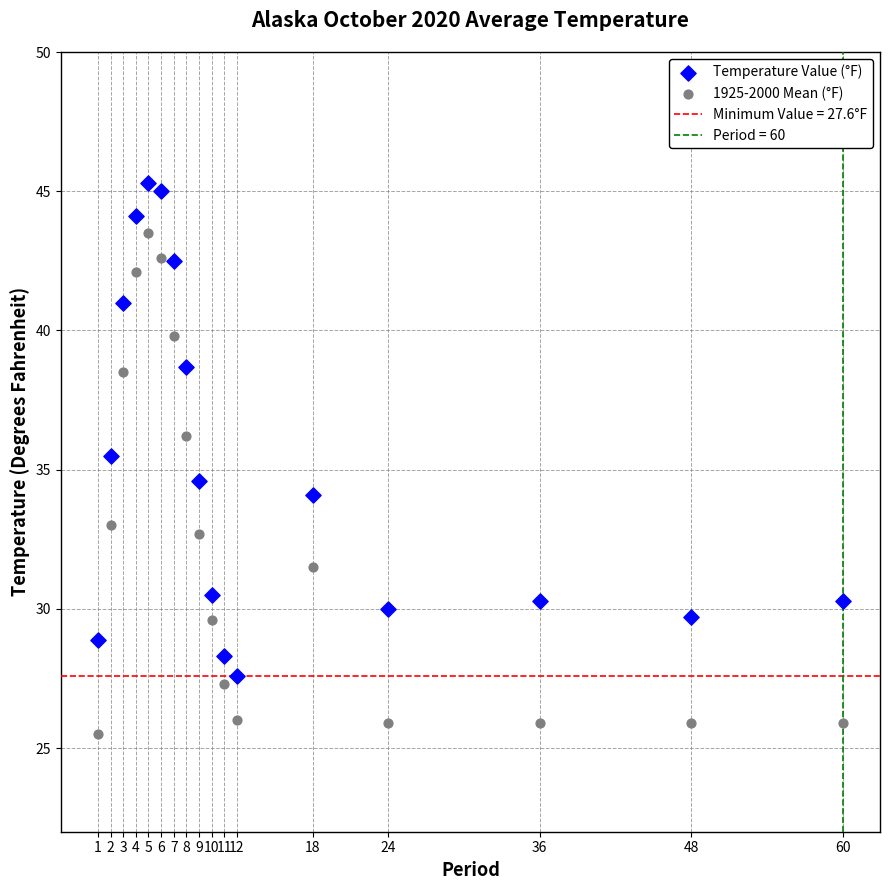

Which series reaches the maximum Y coordinate?

Temperature Value (°F)